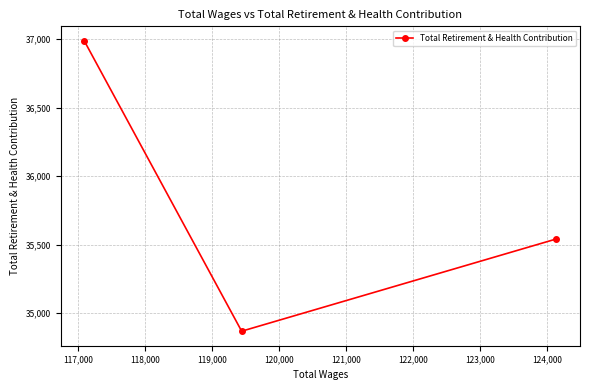

What is the greatest value displayed?

36988